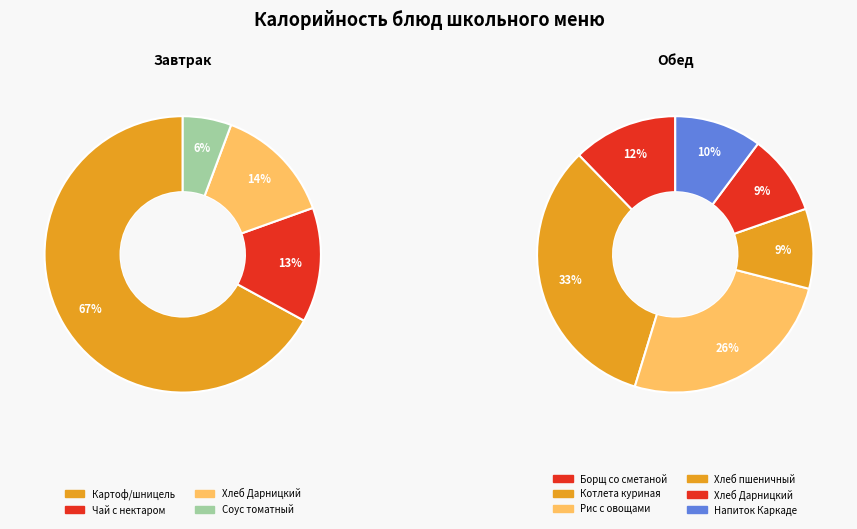

How many segments does this pie chart have?

10